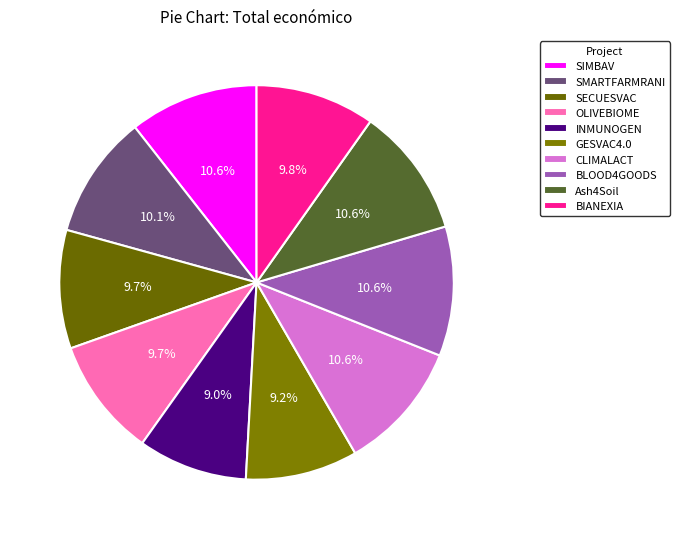

To the nearest percent, what percentage of the pie is OLIVEBIOME?

10%